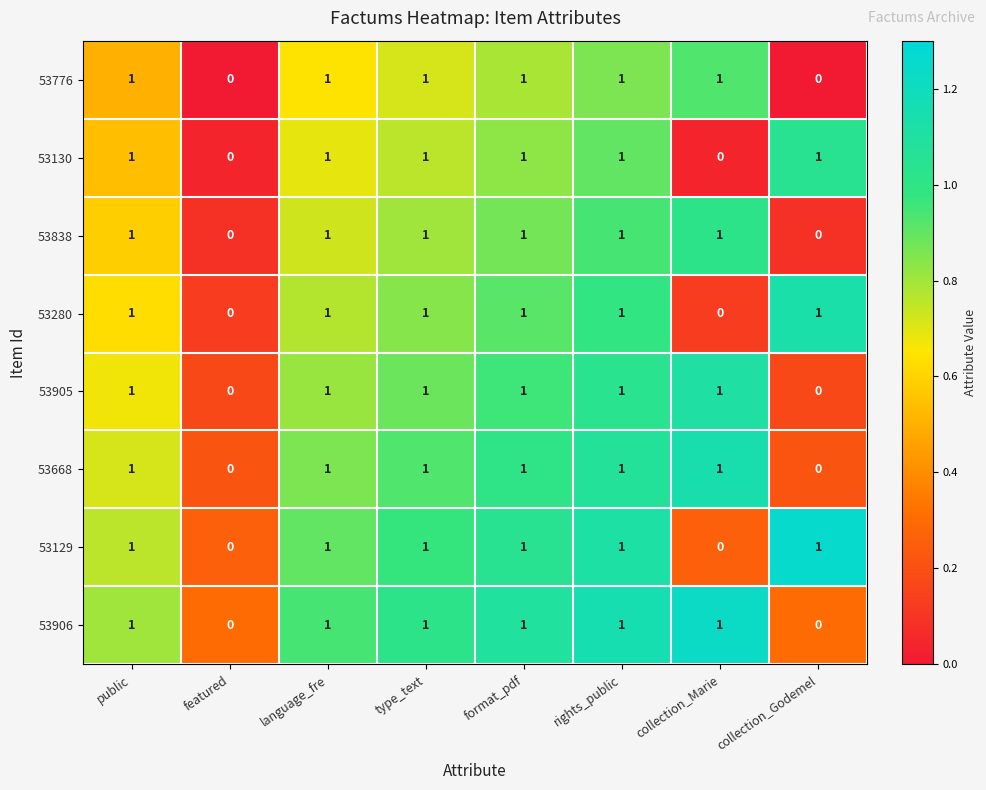

True or false: 53280 has a value of 1 at type_text.

True